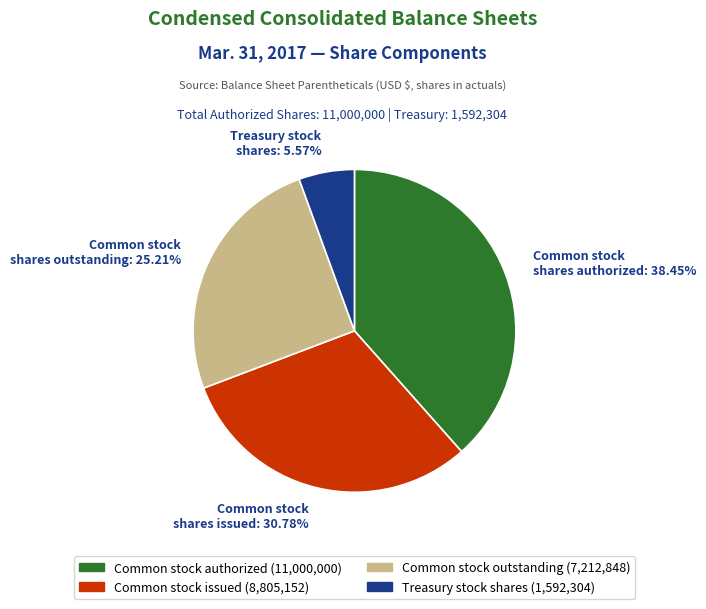

Is Treasury stock shares: 5.57% the majority of the pie?

No